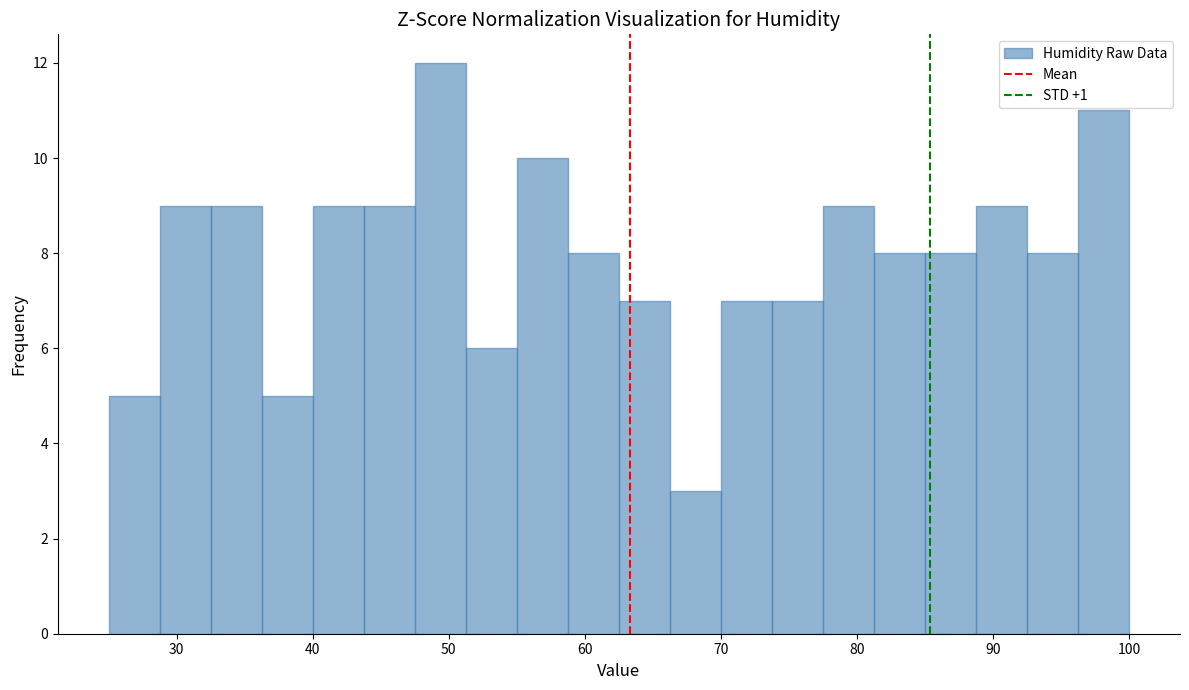

Read against the x-axis, roughly where is the centre of the tallest bar?

49